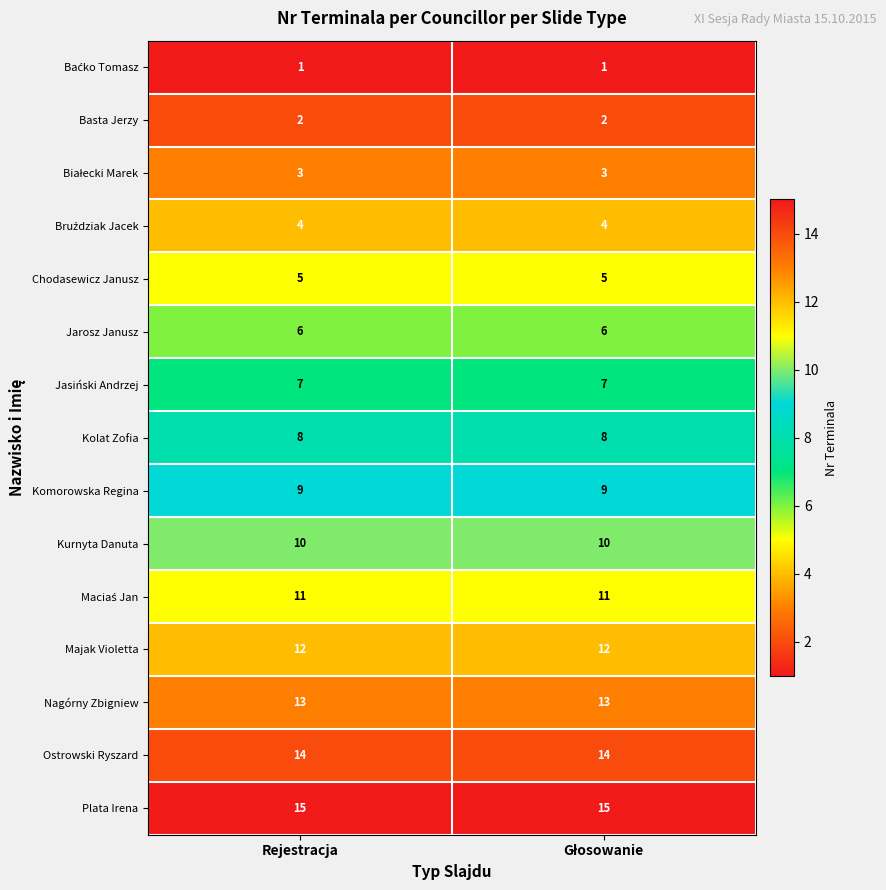

What is the total value across all series at Rejestracja?

120